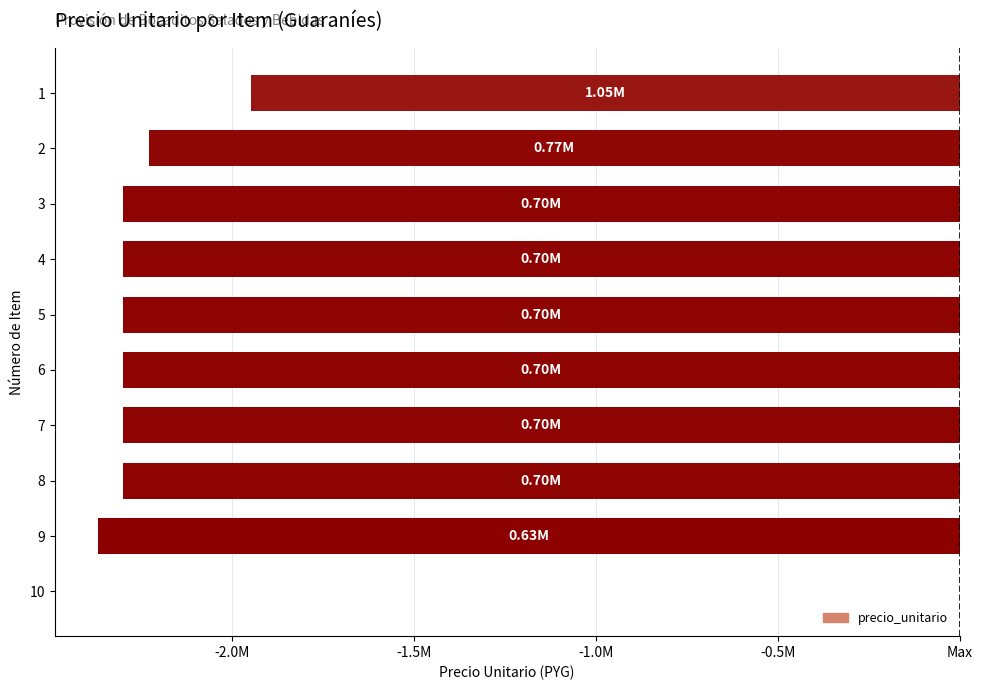

How many data points are above -2300000?

3